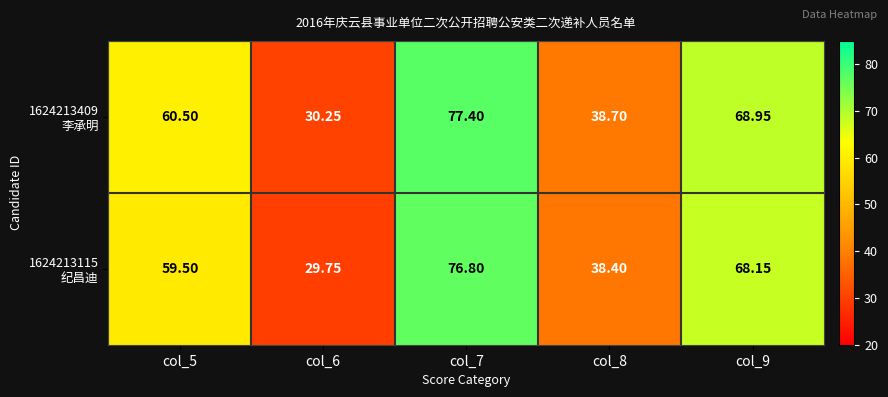

Between col_6 and col_9, which series saw the biggest shift?

1624213409 李承明